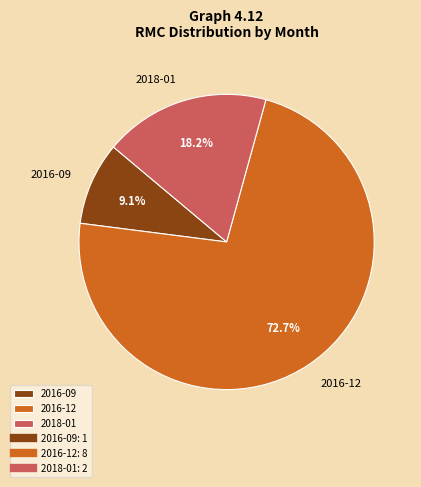

To the nearest percent, what percentage of the pie is 2018-01?

18%